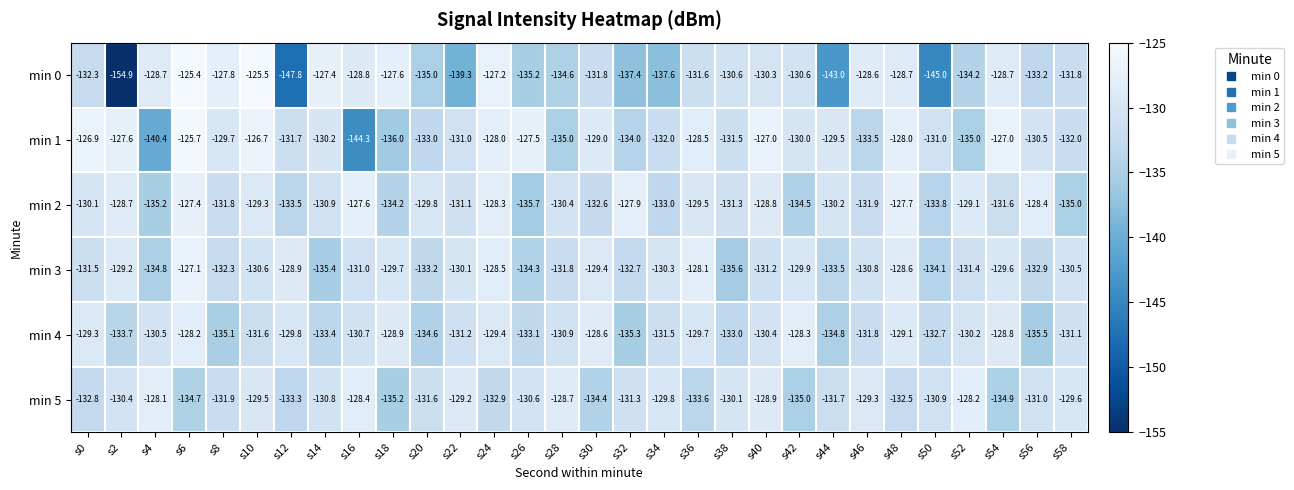

True or false: min 4 has a value of -206.0 at s28.

False